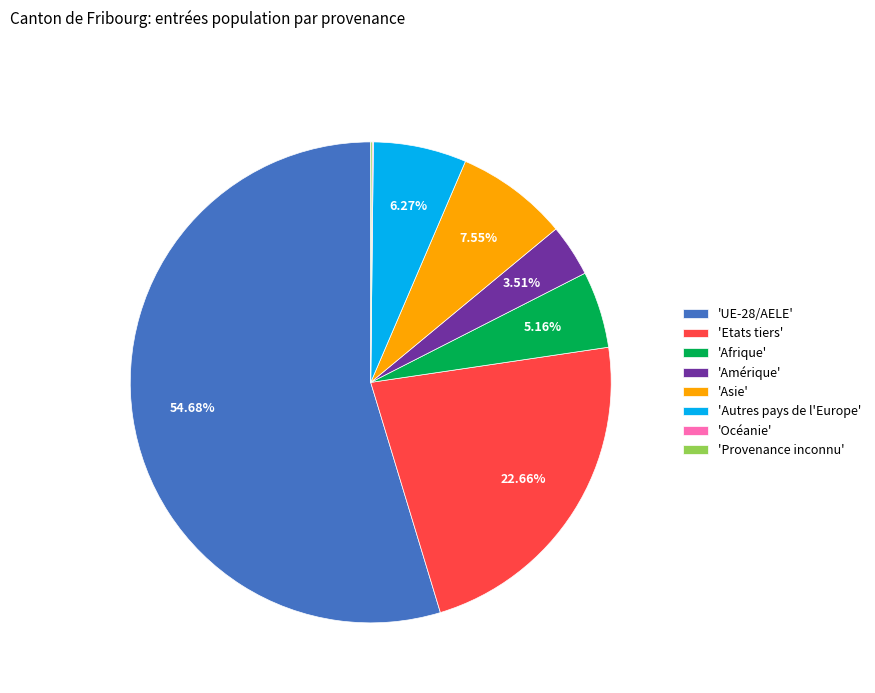

Does 'Afrique' account for over 50% of the chart?

No